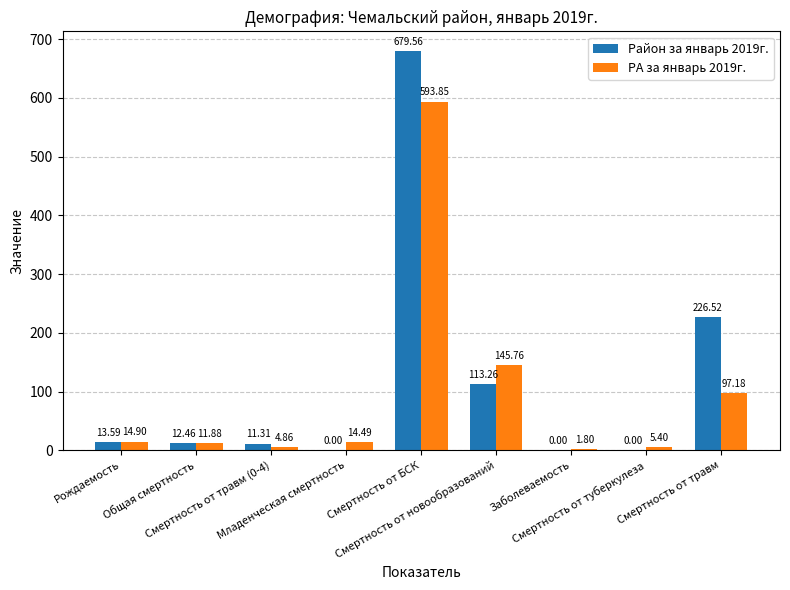

What is the sum of all РА за январь 2019г. values?

890.1